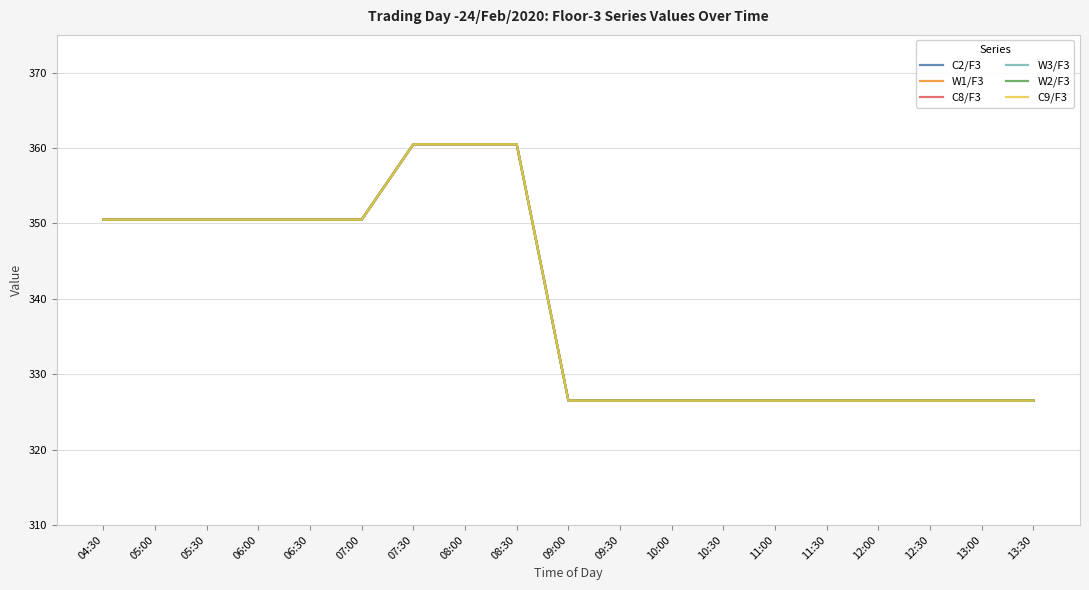

What is the total value across all series at 10:30?

1959.0